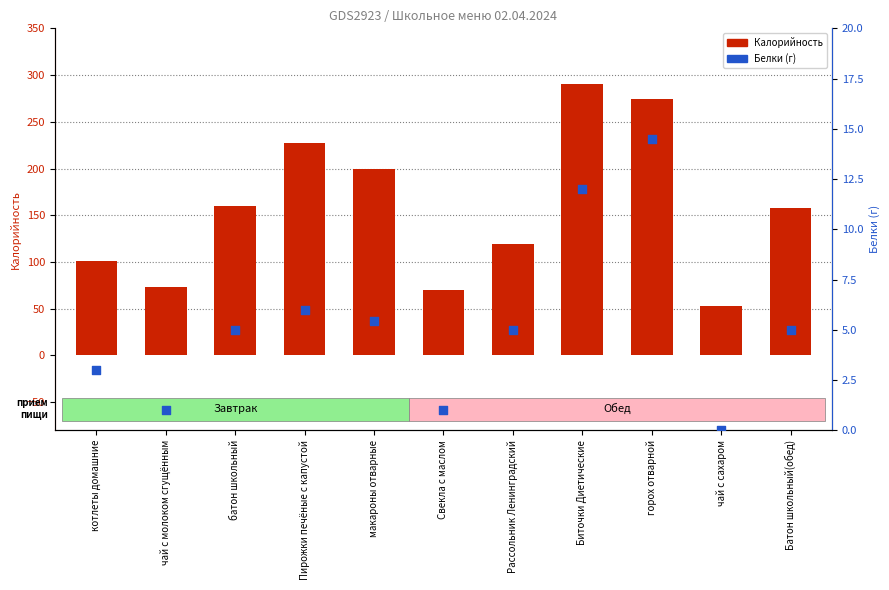

At how many categories does at least one series exceed 212?

3